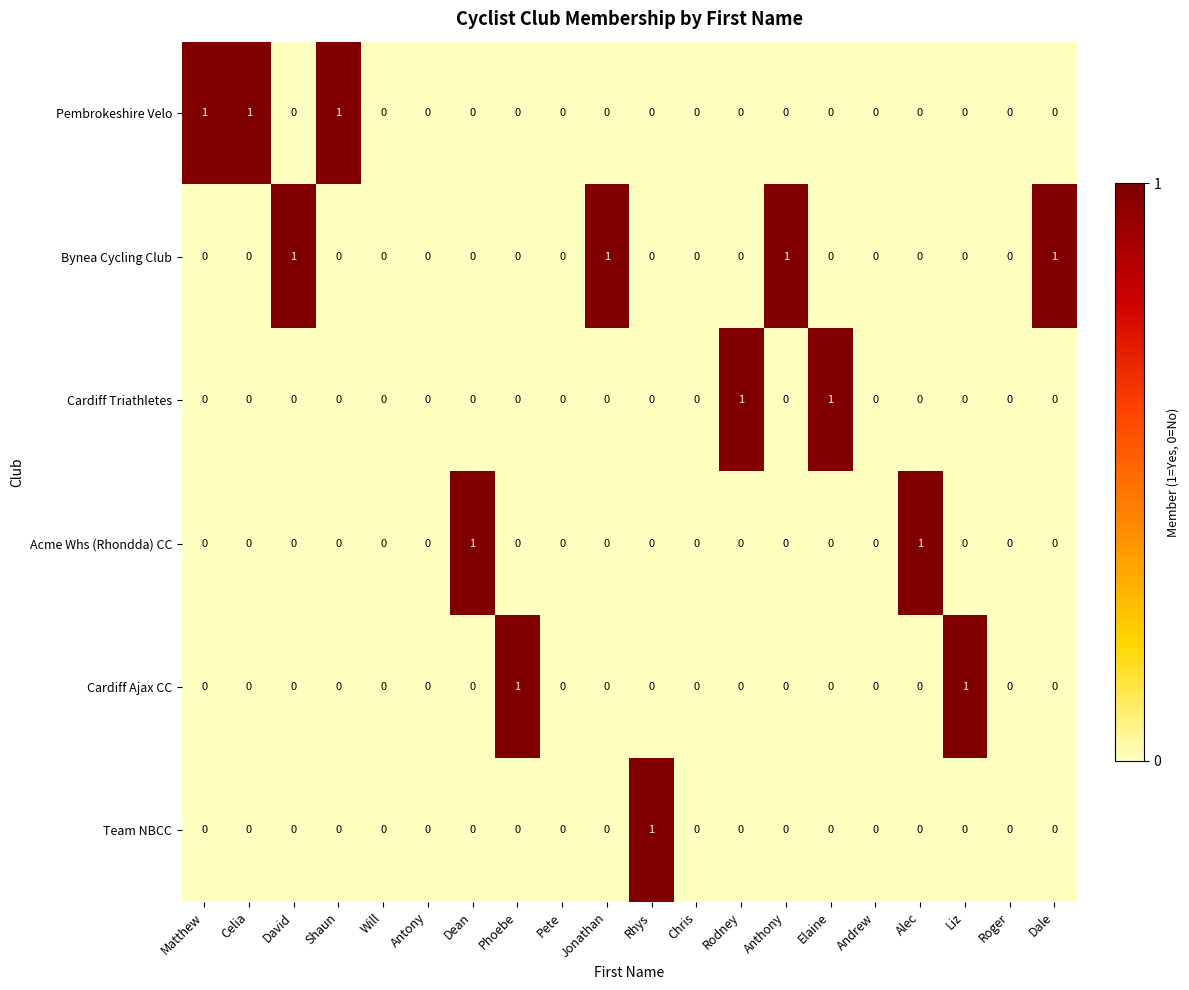

Which series has the largest total across all categories?

Bynea Cycling Club